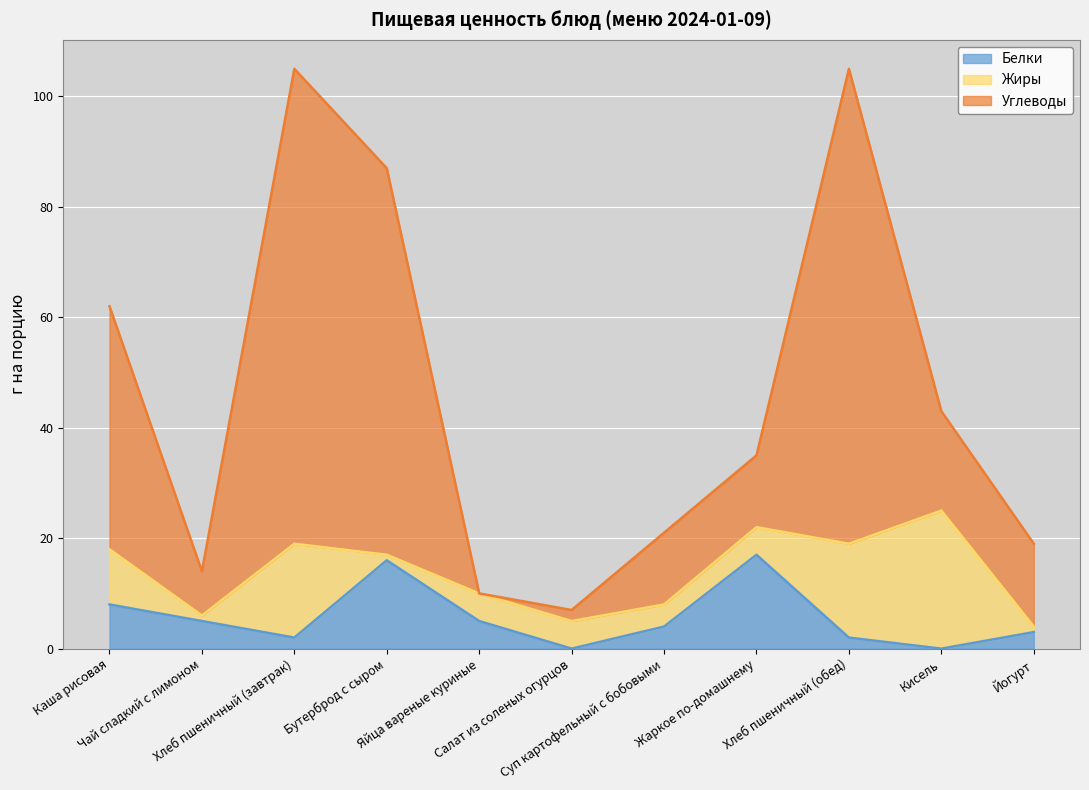

What is the maximum value for Белки?

17